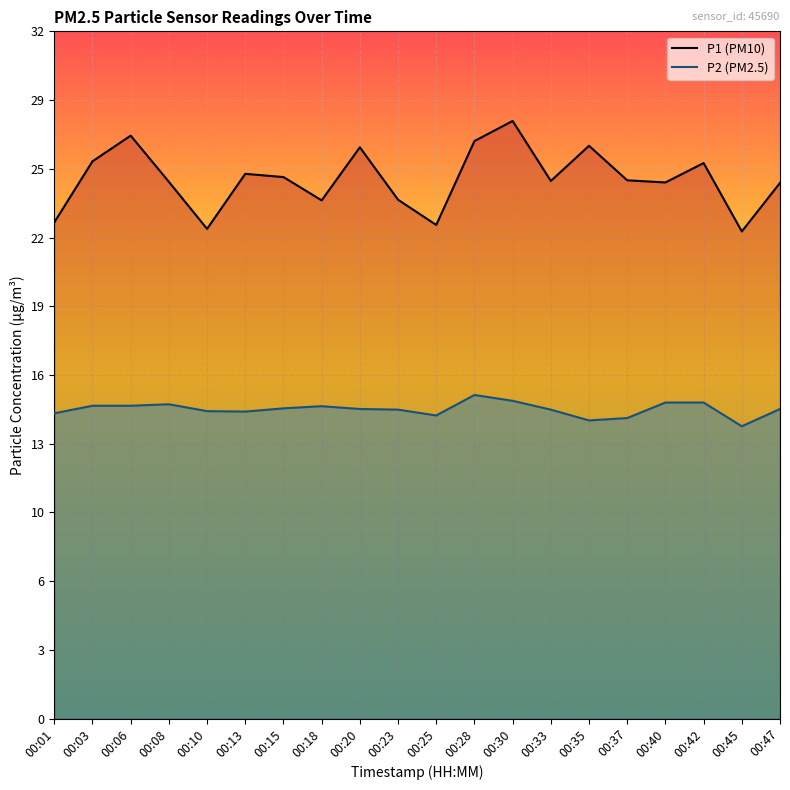

Reading left to right, what are all the values shown in this chart?

P1: 00:01=23.0	00:03=25.8	00:06=27.0	00:08=24.9	00:10=22.7	00:13=25.2	00:15=25.1	00:18=24.0	00:20=26.5	00:23=24.1	00:25=22.9	00:28=26.8	00:30=27.7	00:33=24.9	00:35=26.6	00:37=24.9	00:40=24.9	00:42=25.8	00:45=22.6	00:47=24.8
P2: 00:01=14.2	00:03=14.5	00:06=14.5	00:08=14.6	00:10=14.2	00:13=14.2	00:15=14.4	00:18=14.5	00:20=14.3	00:23=14.3	00:25=14.1	00:28=15.0	00:30=14.7	00:33=14.3	00:35=13.8	00:37=13.9	00:40=14.7	00:42=14.7	00:45=13.6	00:47=14.3